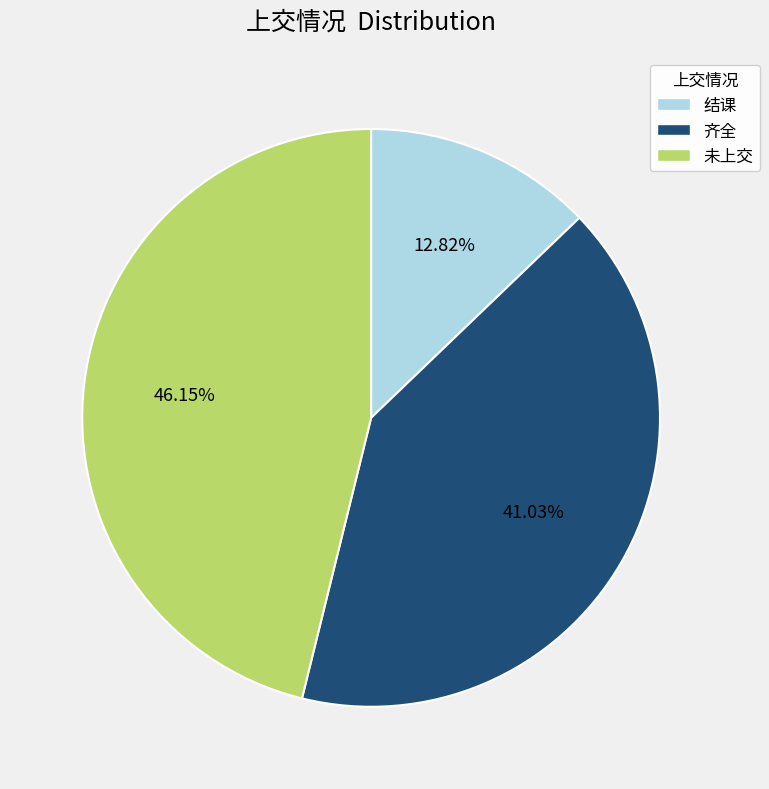

Which category has the smallest portion of the pie?

结课